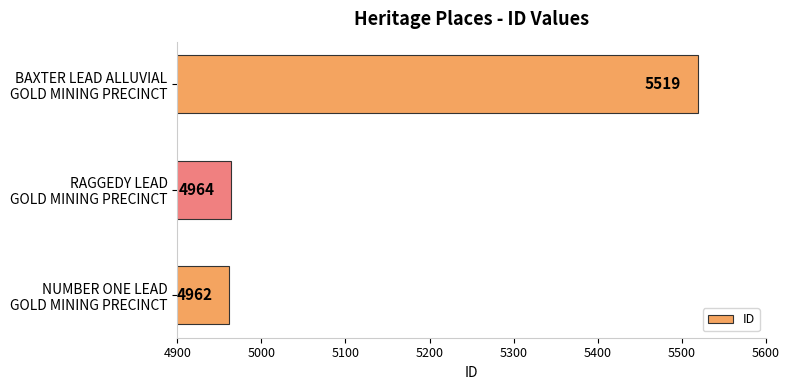

What is the difference between the maximum and minimum values?

557